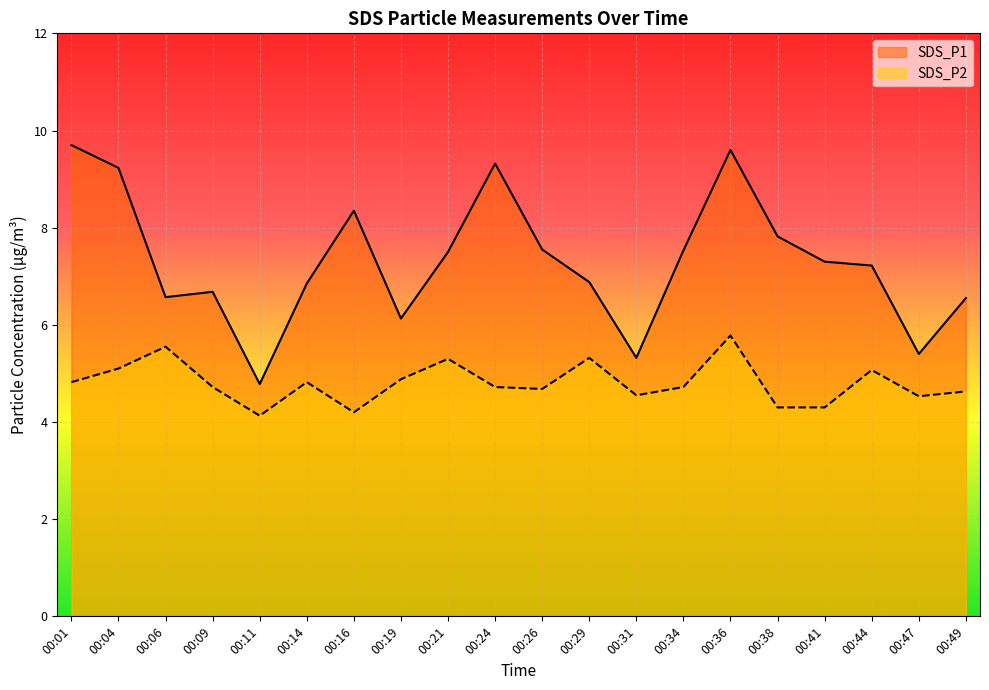

In SDS_P1, how many points are higher than both neighbors (excluding endpoints)?

4